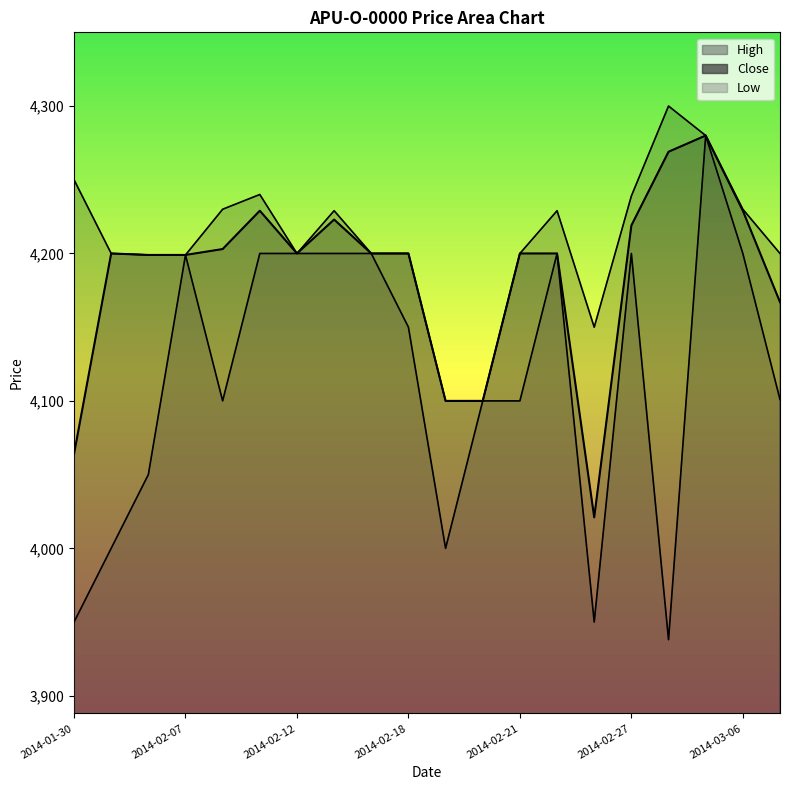

True or false: Low and High intersect in this chart.

False